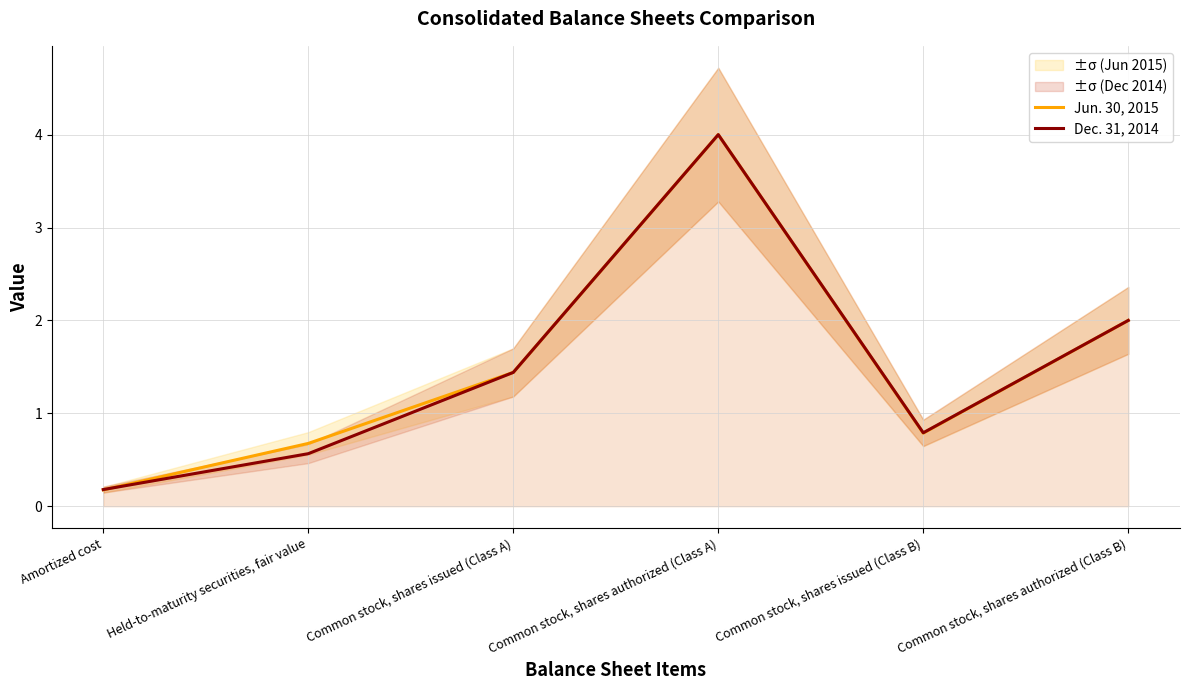

The Dec. 31, 2014 series shows 1.9 at Common stock, shares authorized (Class A). True or false?

False